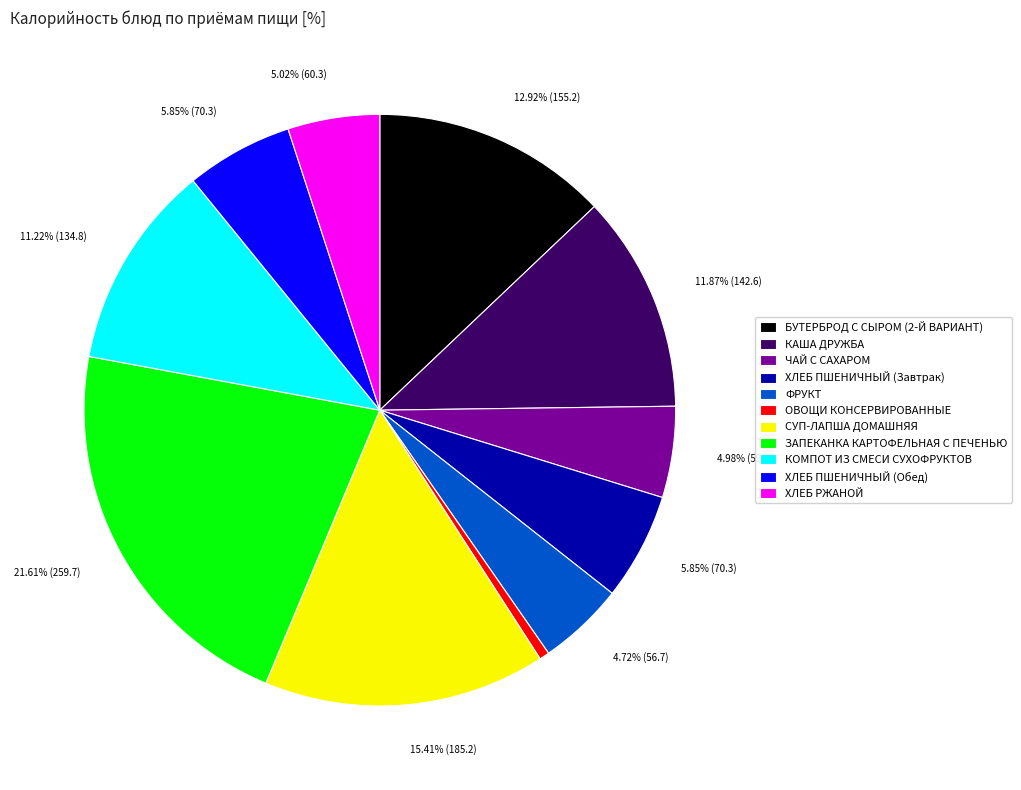

What percentage is the ХЛЕБ РЖАНОЙ slice, to the nearest percent?

5%